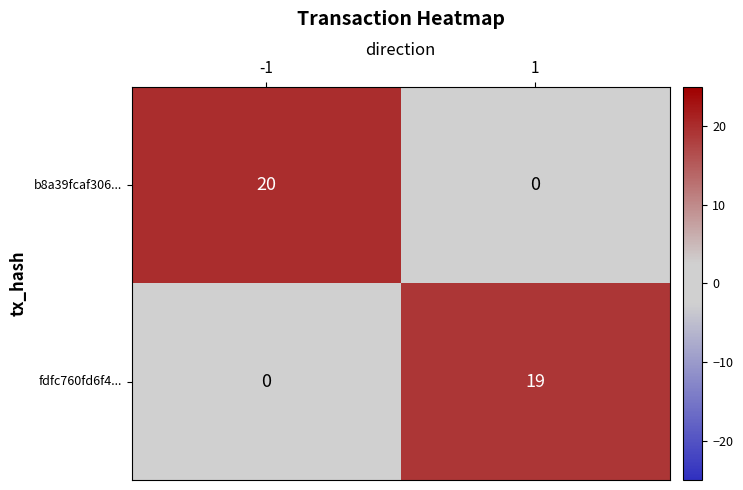

The b8a39fcaf306... series shows -13 at 1. True or false?

False